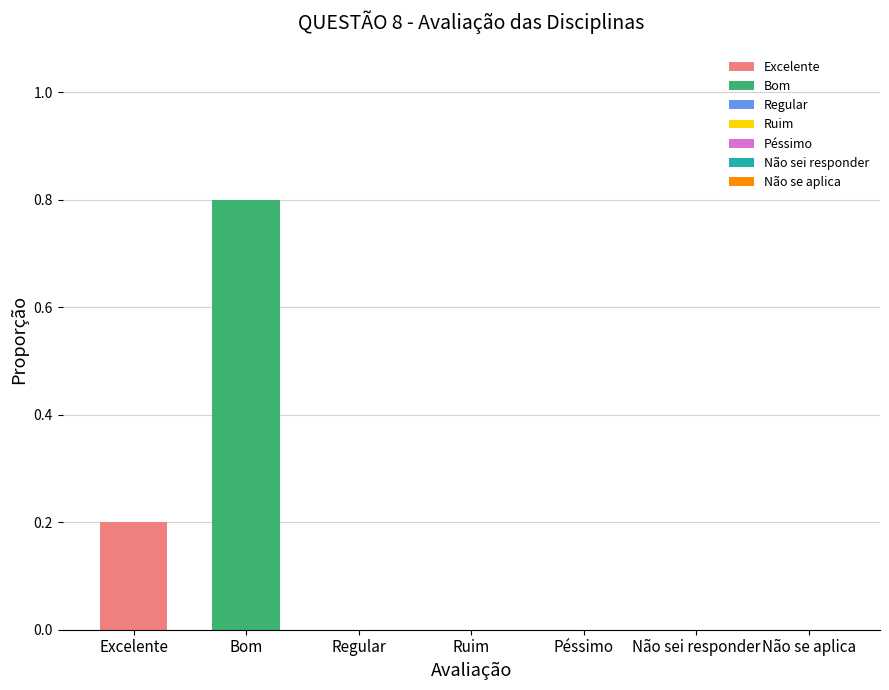

Reading left to right, what are all the values shown in this chart?

Excelente=0.2	Bom=0.8	Regular=0.0	Ruim=0.0	Péssimo=0.0	Não sei responder=0.0	Não se aplica=0.0